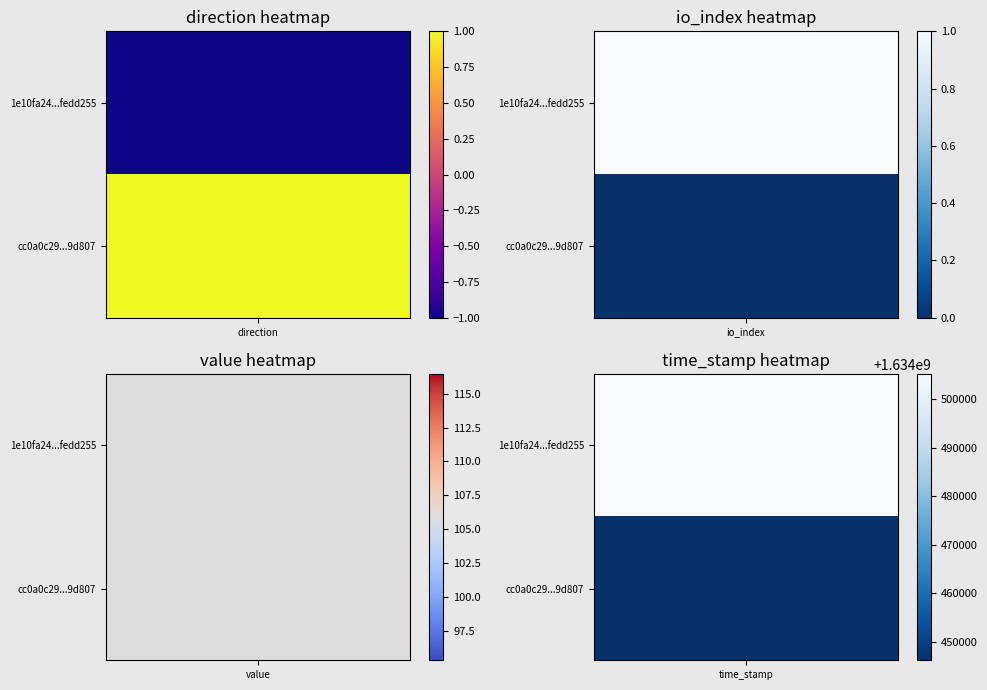

List the series in order of their overall mean, highest first.

1e10fa24fcd572c13039bcadf5fe1e23fedd255, cc0a0c29cfeb713134d40280a262a2d26b9d807